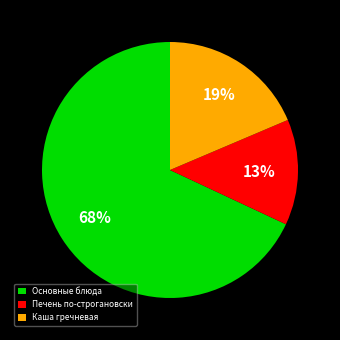

Is Печень по-строгановски the majority of the pie?

No